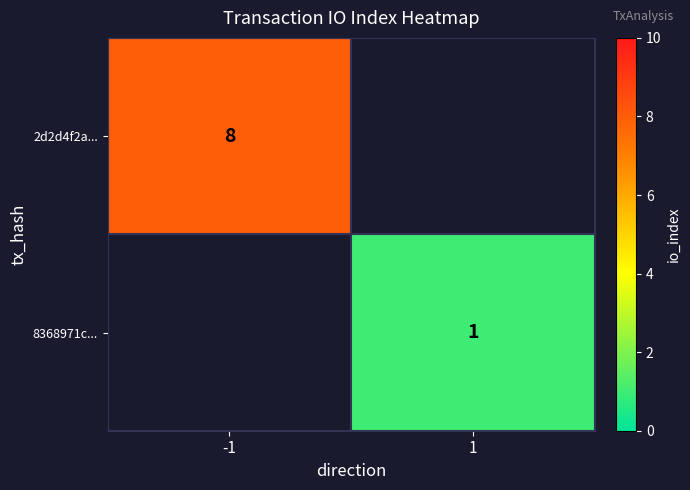

Is it true that 2d2d4f2a... equals 11 at -1?

False